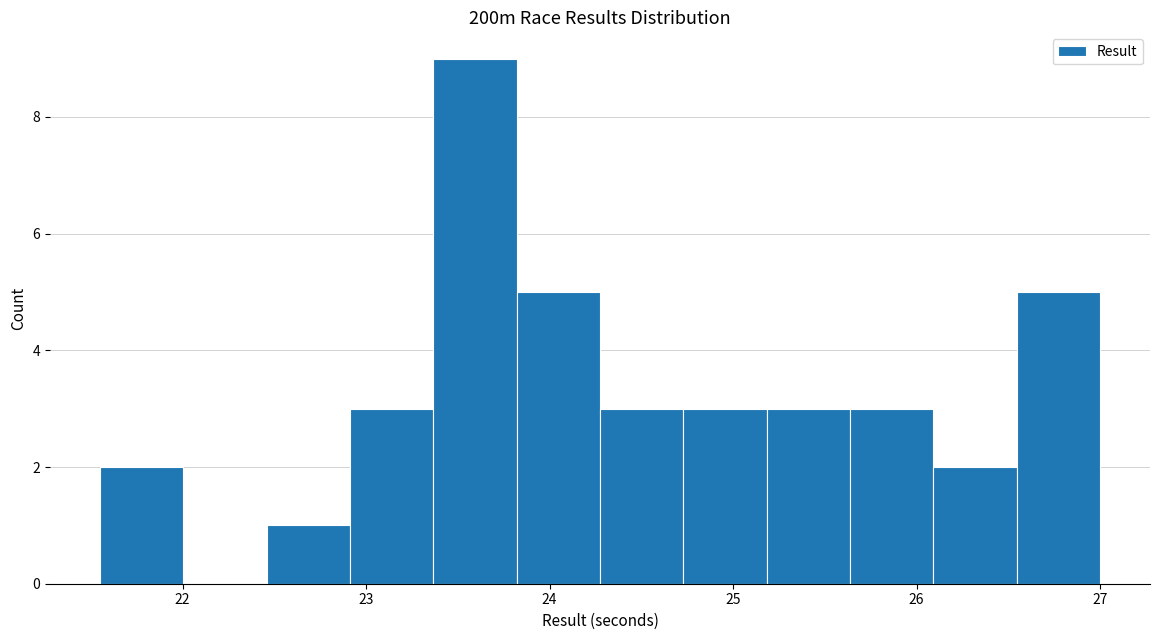

Over which range of the x-axis is the bar tallest?

23.4 to 23.8